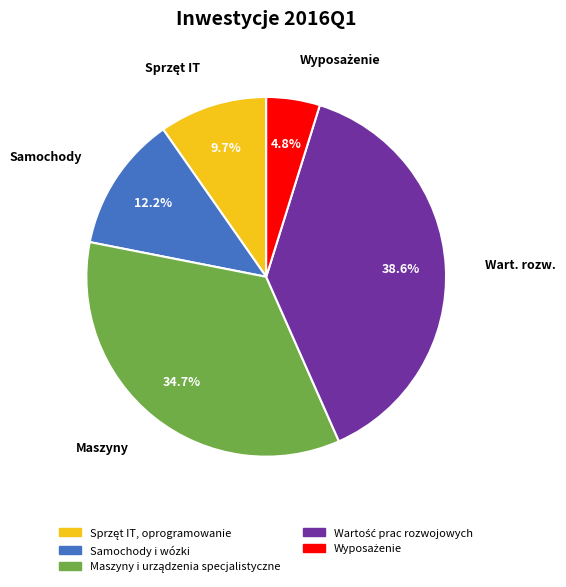

Does any single category account for the majority?

No